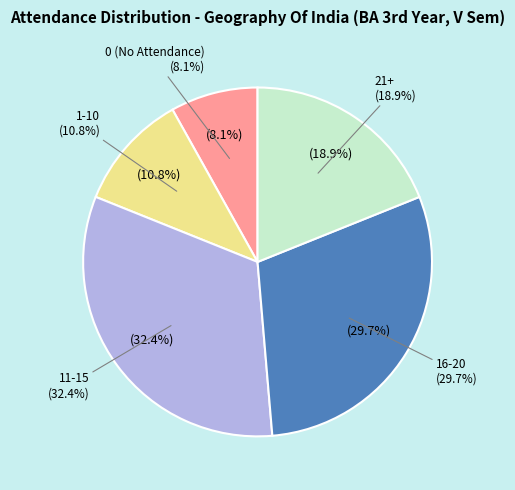

The S. BHARGAVI slice represents 17% of the pie. True or false?

False